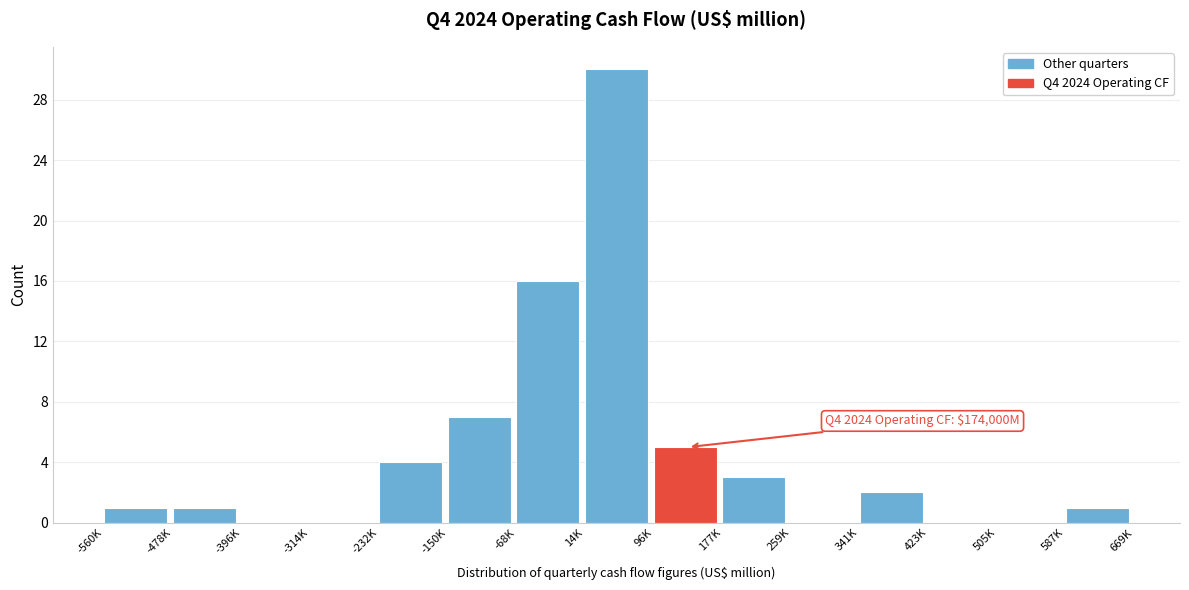

Reading left to right, list all the values displayed in this chart.

-560K=1	-478K=1	-396K=0	-314K=0	-232K=4	-150K=7	-68K=16	14K=30	96K=5	177K=3	259K=0	341K=2	423K=0	505K=0	587K=1